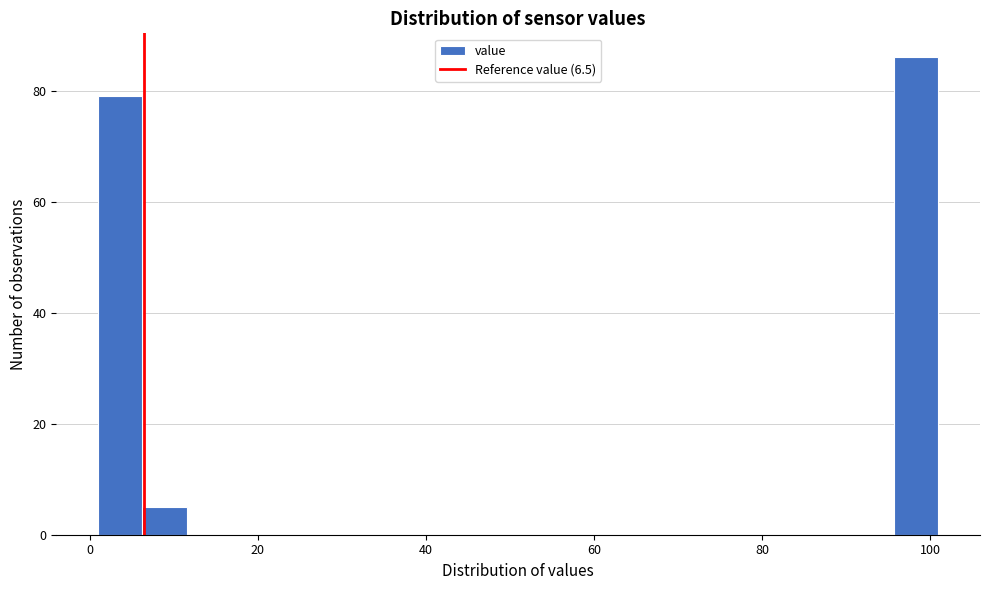

Read against the x-axis, roughly where is the centre of the tallest bar?

98